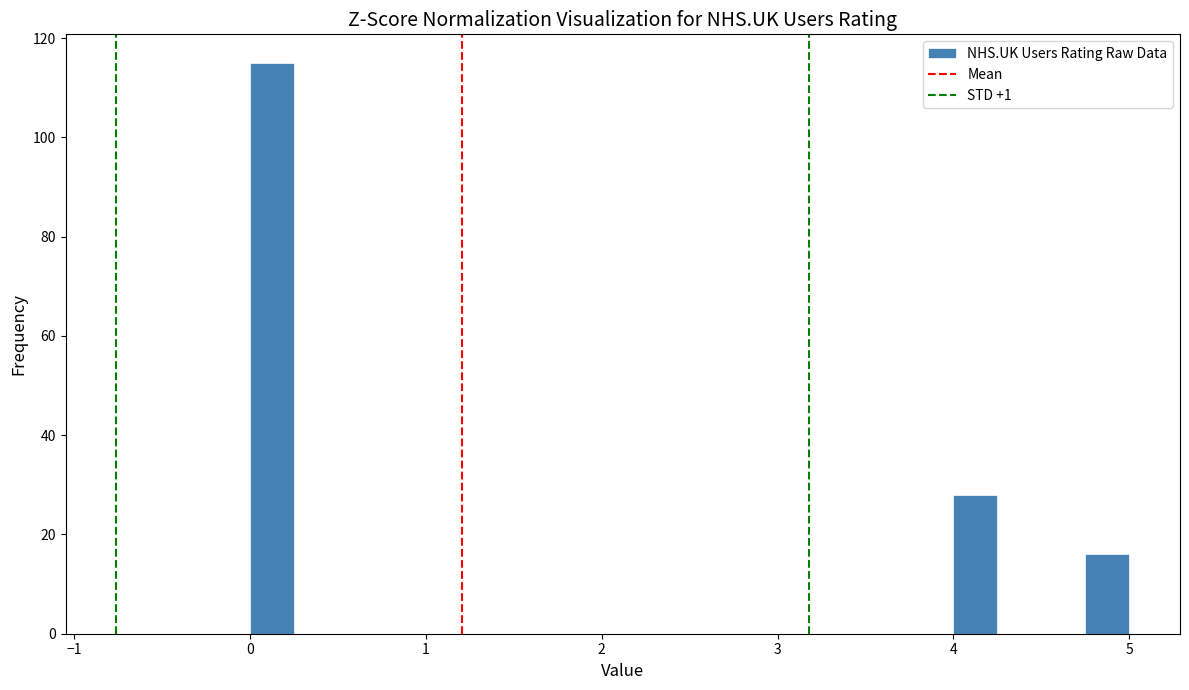

Read against the x-axis, roughly where is the centre of the tallest bar?

0.1